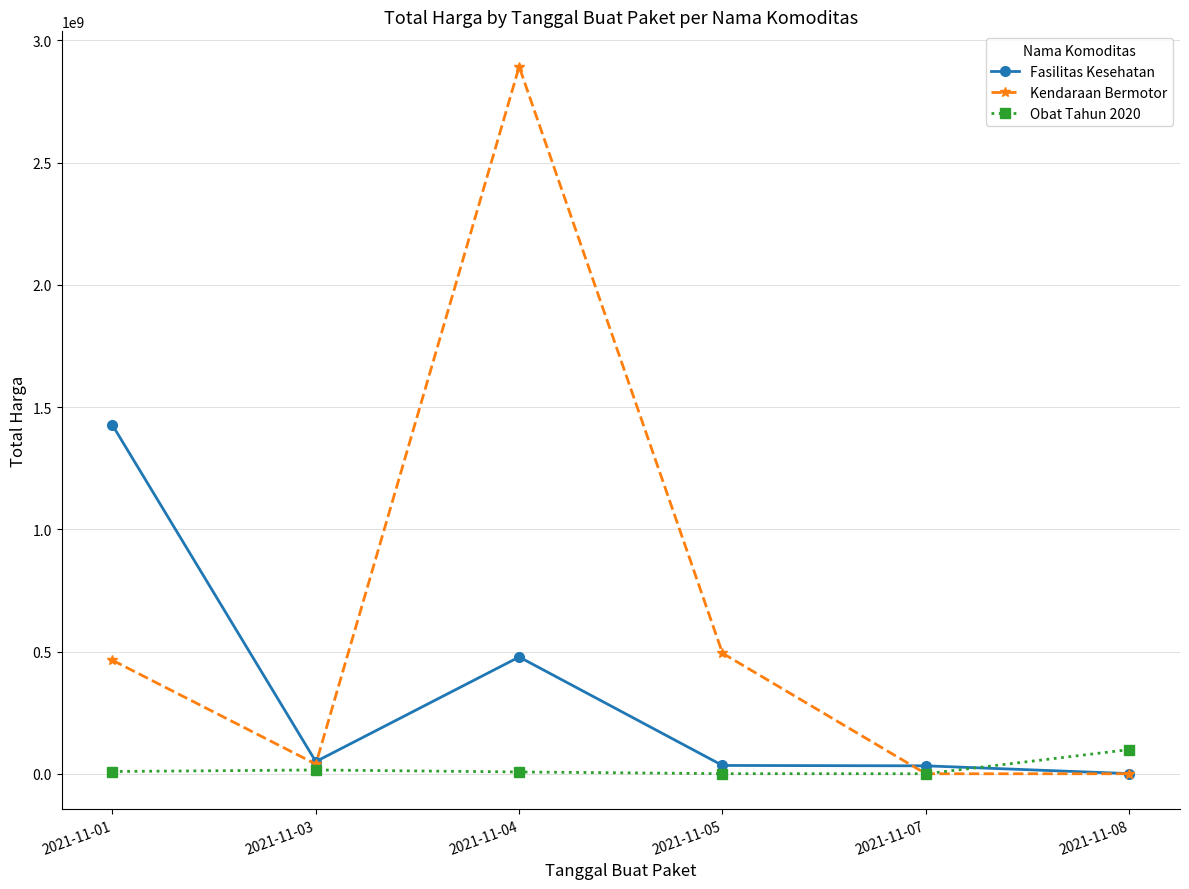

Which label corresponds to the largest value in the chart?

2021-11-04